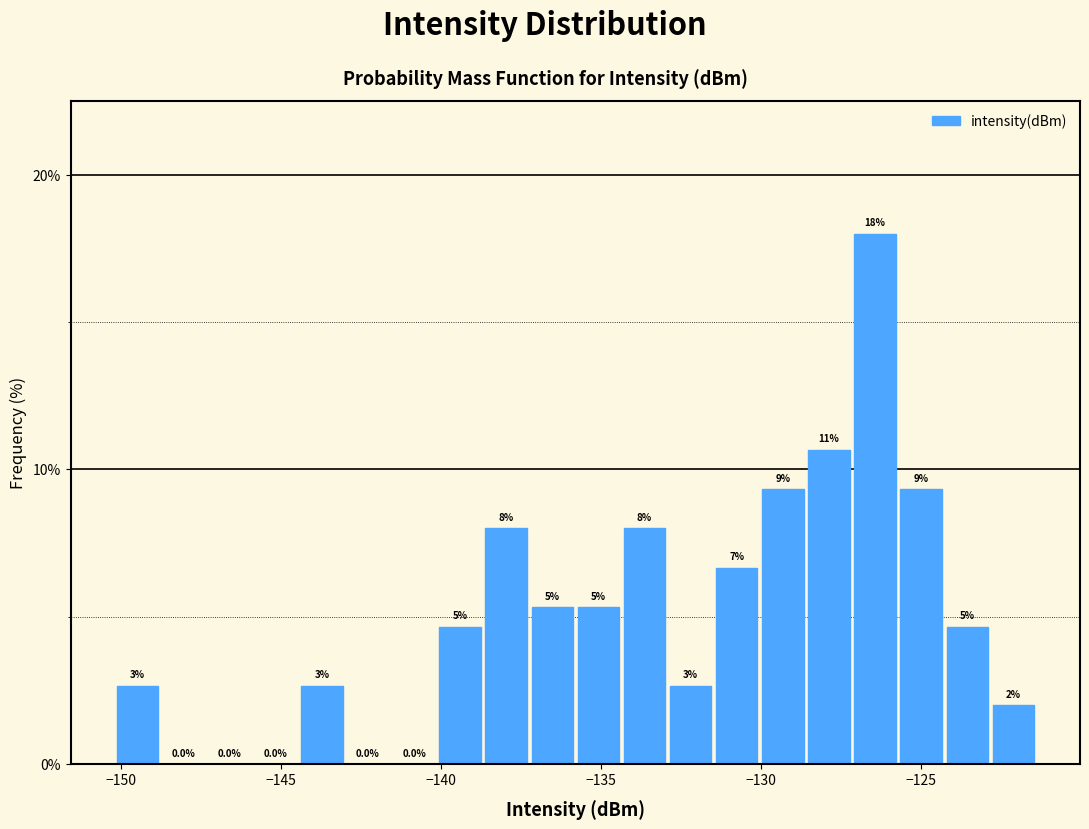

Around what value on the x-axis is the tallest bar? Give the approximate position of its centre, as read against the axis.

-126.5